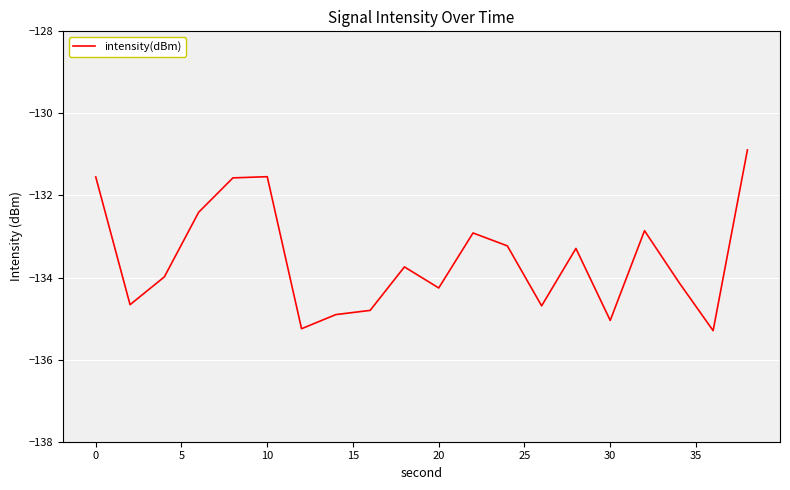

What is the minimum value shown in the chart?

-135.3